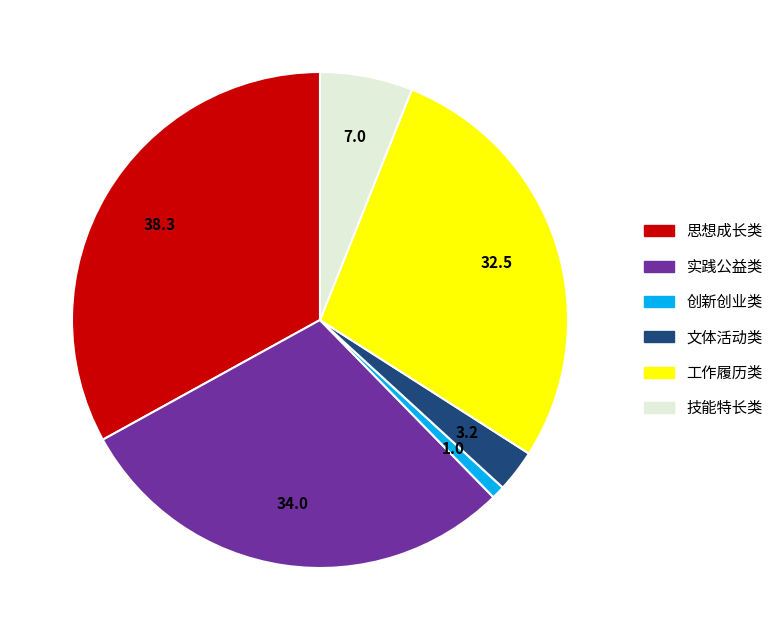

What is the largest slice in the pie chart?

思想成长类